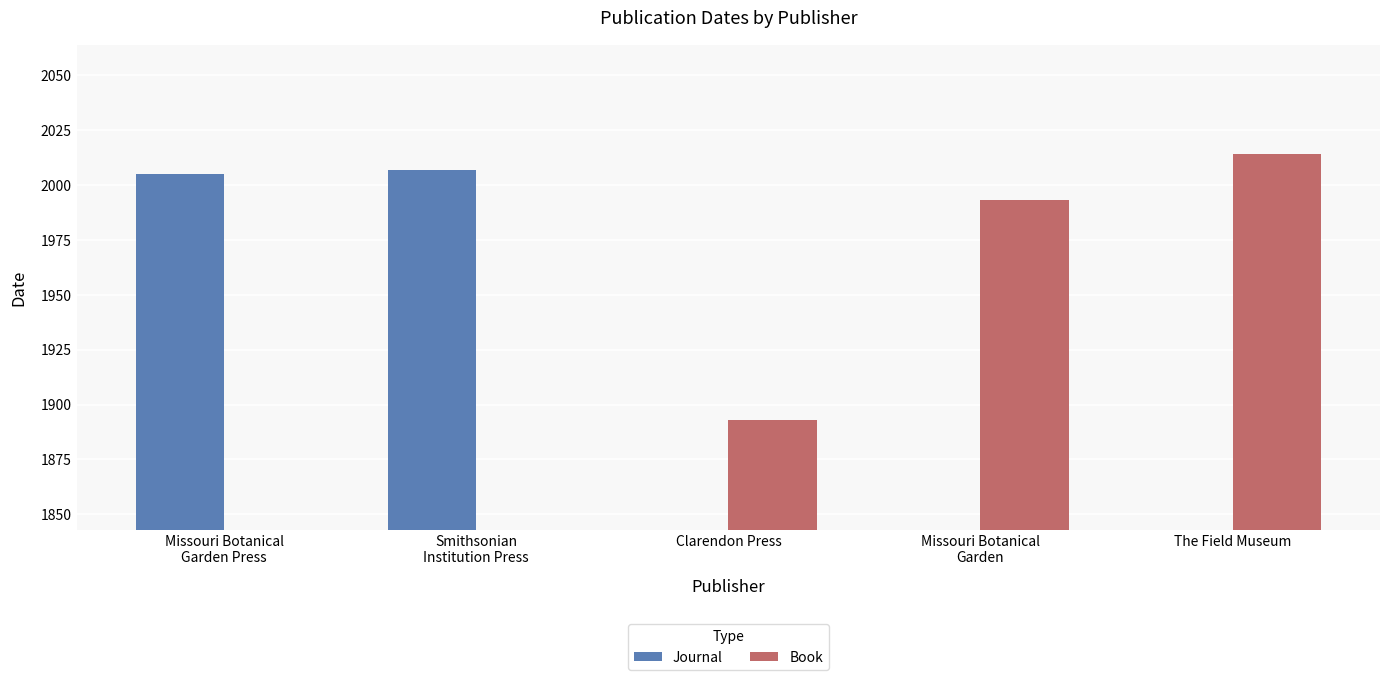

Which series has the widest spread of values?

Book